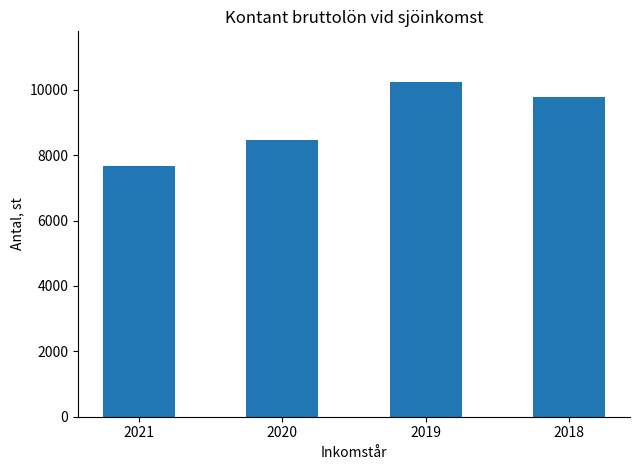

Reading left to right, transcribe all the data shown in this chart.

2021=7659	2020=8465	2019=10253	2018=9796